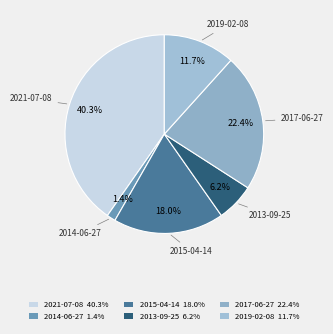

Between 2019-02-08 and 2015-04-14, which is larger?

2015-04-14